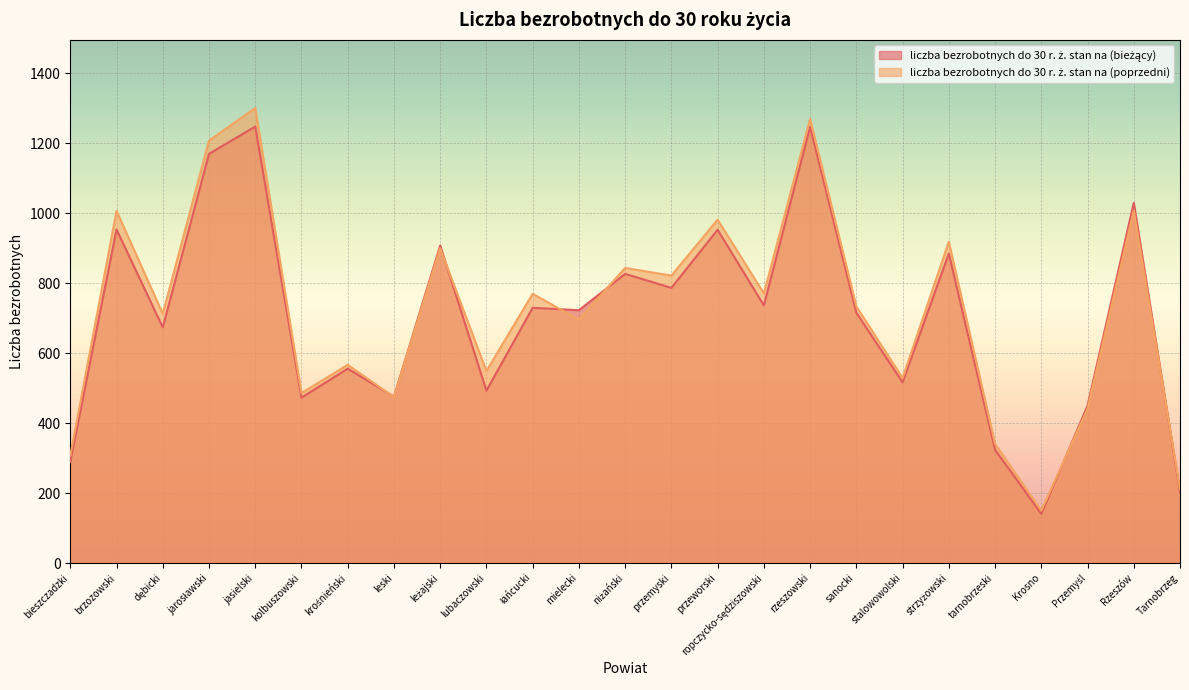

At which category is the sum across all series the highest?

jasielski